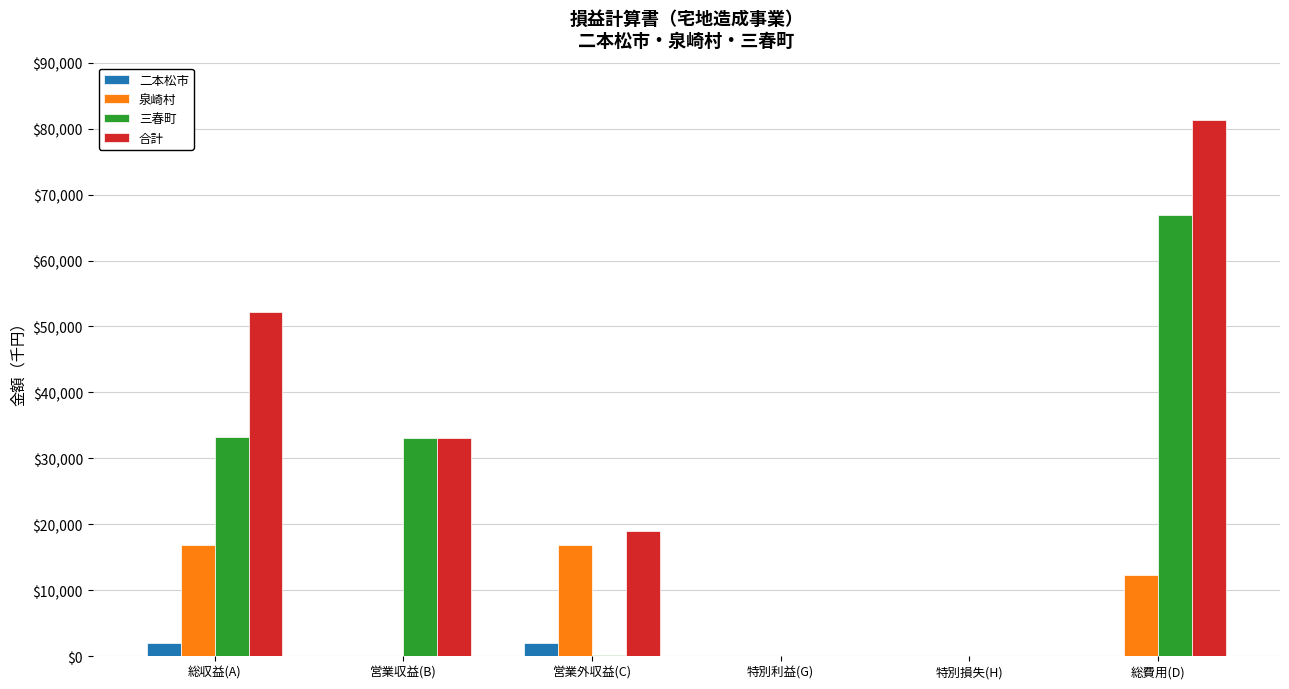

At which label is 泉崎村 closest to 8441?

総費用(D)